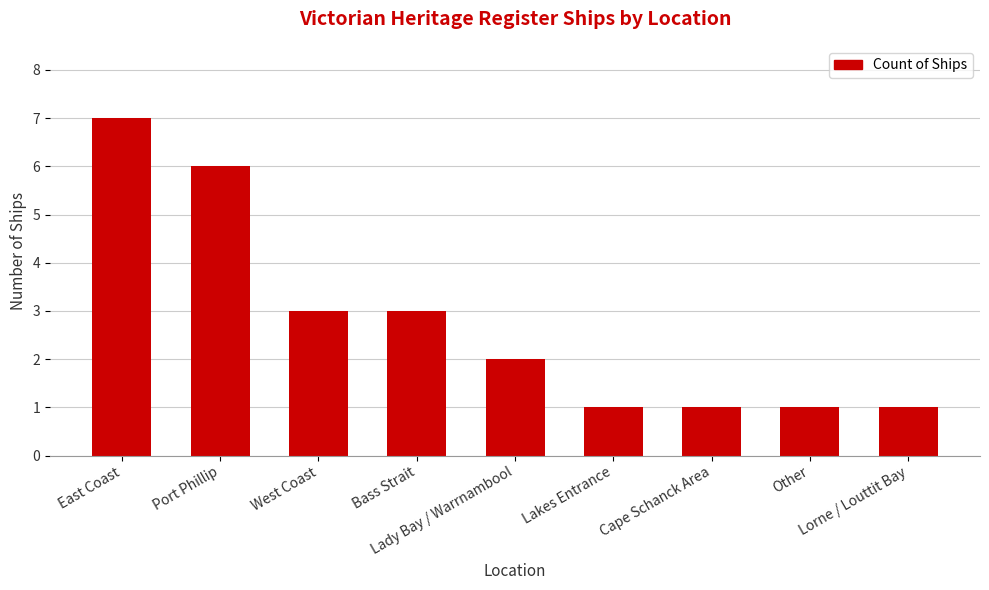

What is the ratio of the value at East Coast to the value at Lakes Entrance?

7.0